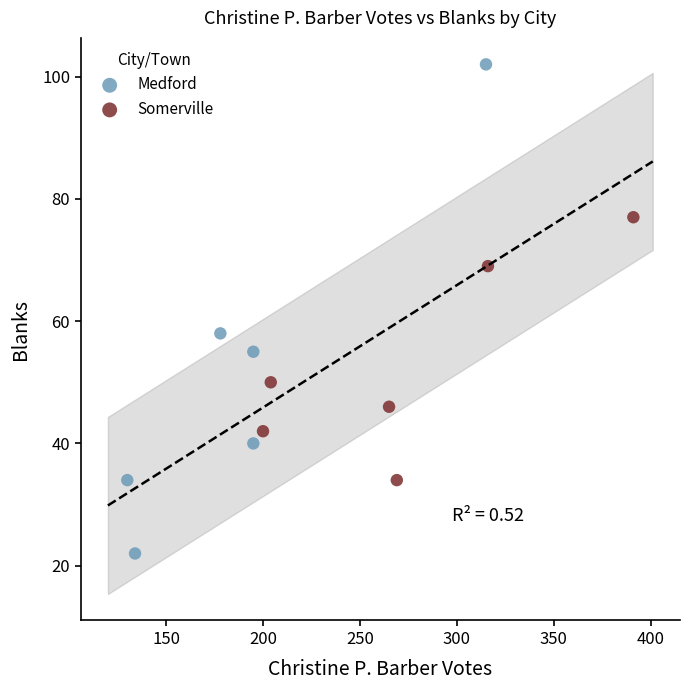

Which series contains the lowest Y value?

Medford